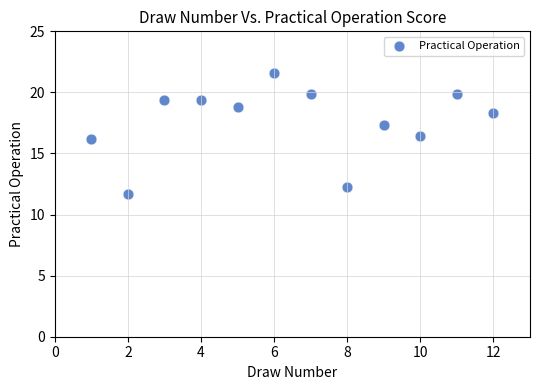

What is the average X value?

6.5